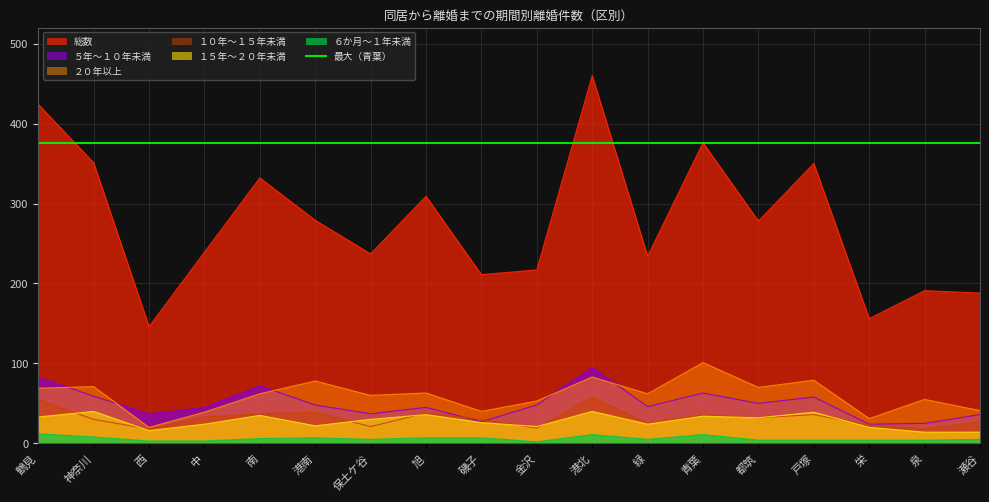

True or false: 総数 has a value of 188 at 瀬谷.

True